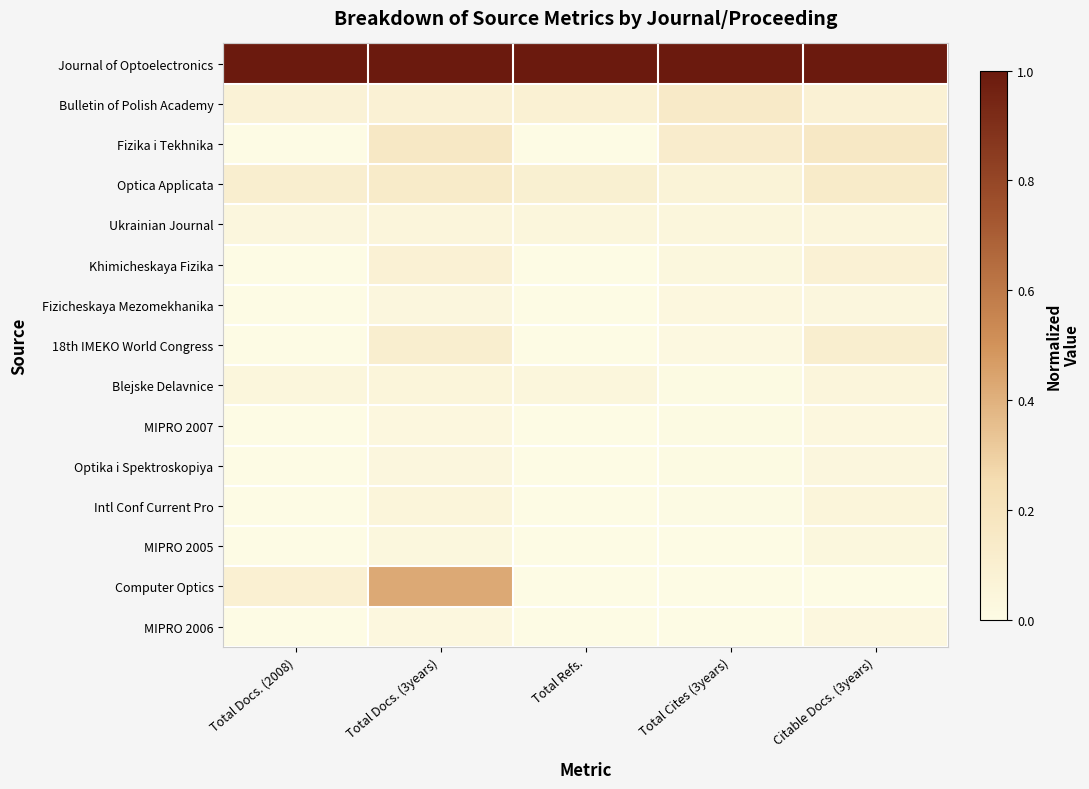

Between Total Docs. (2008) and Total Docs. (3years), which is larger?

Total Docs. (2008)